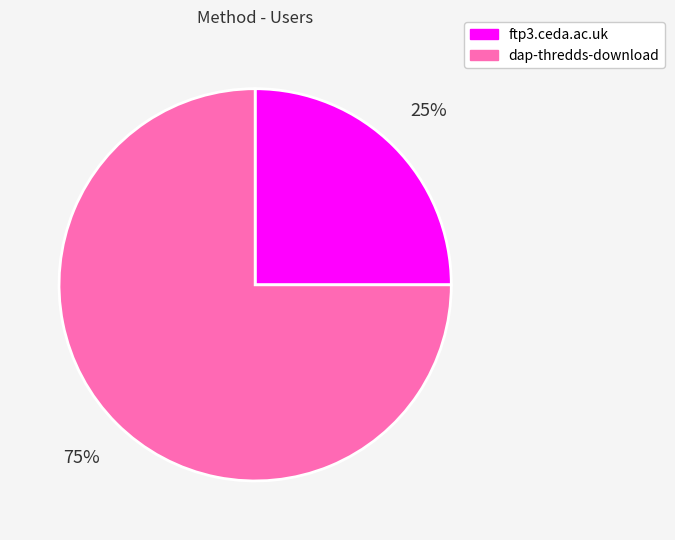

To the nearest percent, what is the difference between the largest and smallest slice percentages?

50%